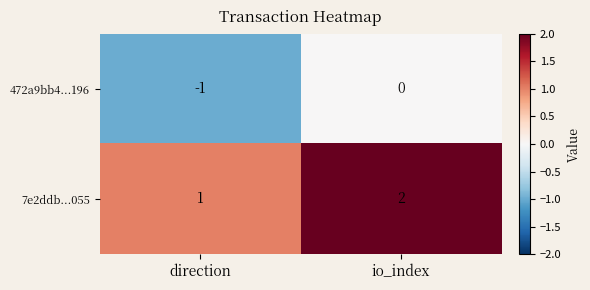

List the series in order of their peak value, lowest first.

472a9bb4...196, 7e2ddb...055